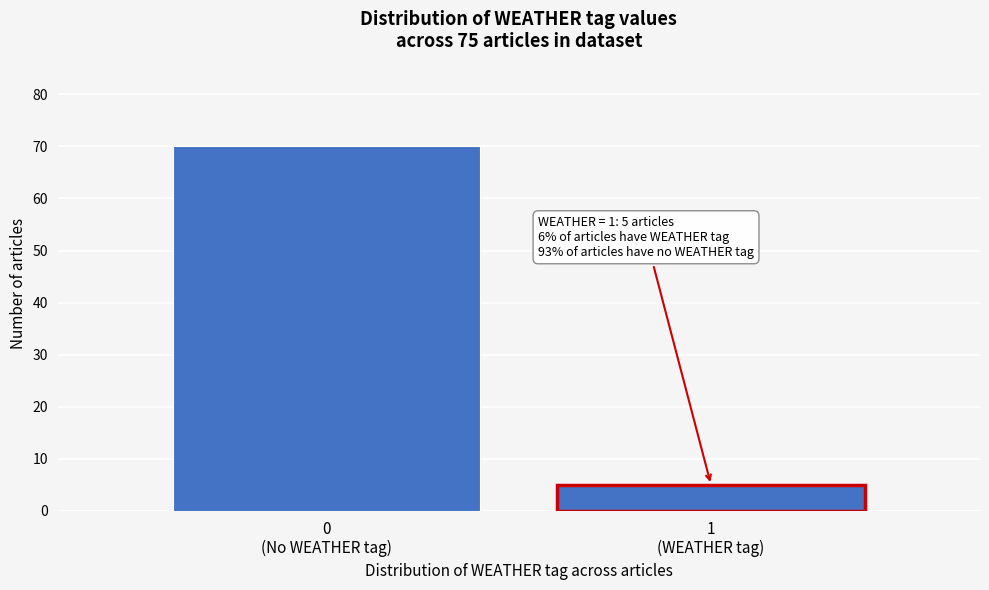

Reading left to right, what are all the values shown in this chart?

70	5